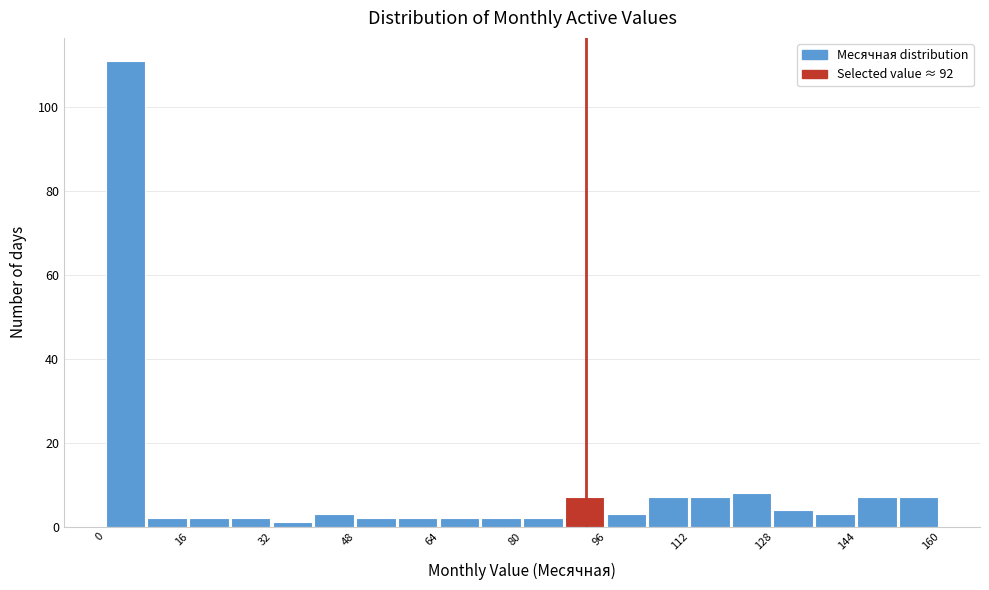

How tall is the bar that spans 112 to 120 on the x-axis? The values are not printed on the chart, so give them approximately, as read against the axis.

8